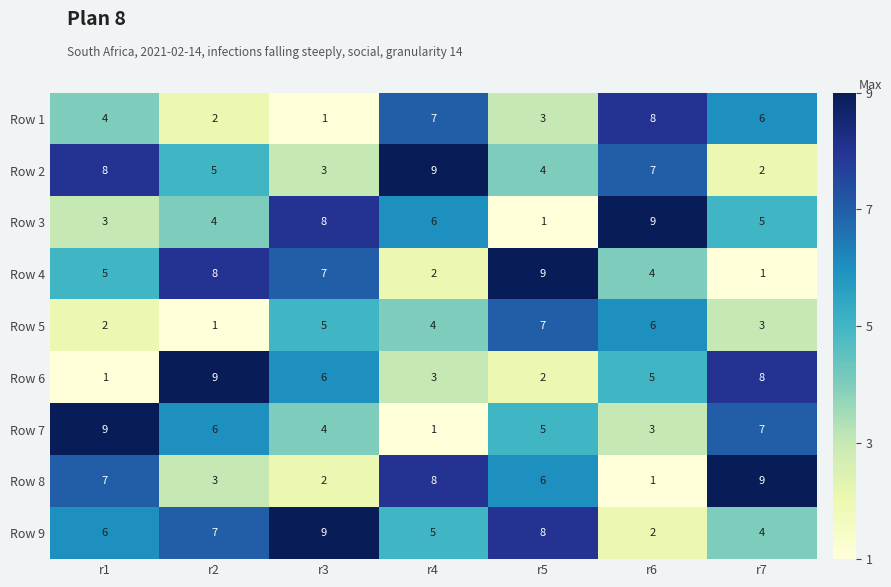

At r5, list the series in order from largest to smallest.

Row 4, Row 9, Row 5, Row 8, Row 7, Row 2, Row 1, Row 6, Row 3